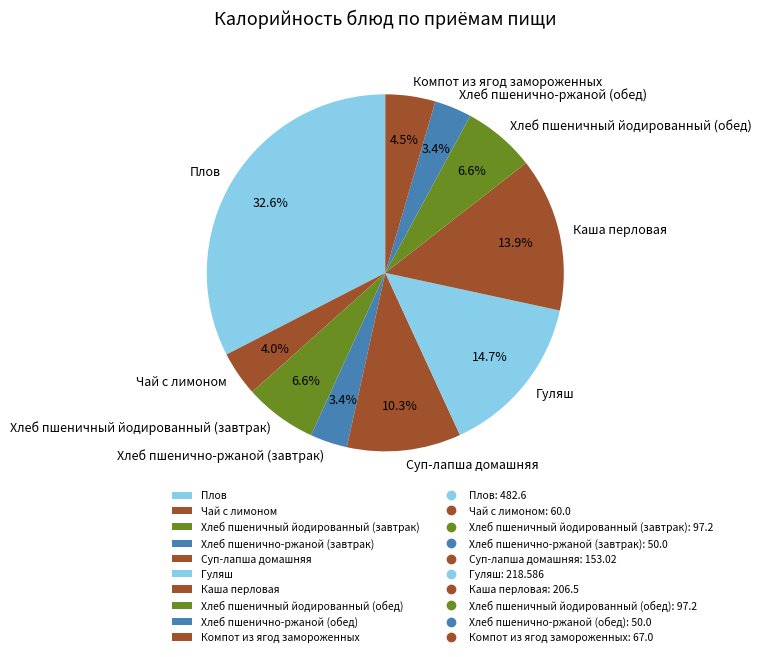

Combined, what portion of the pie is Компот из ягод замороженных and Хлеб пшенично-ржаной (завтрак)?

7.9%